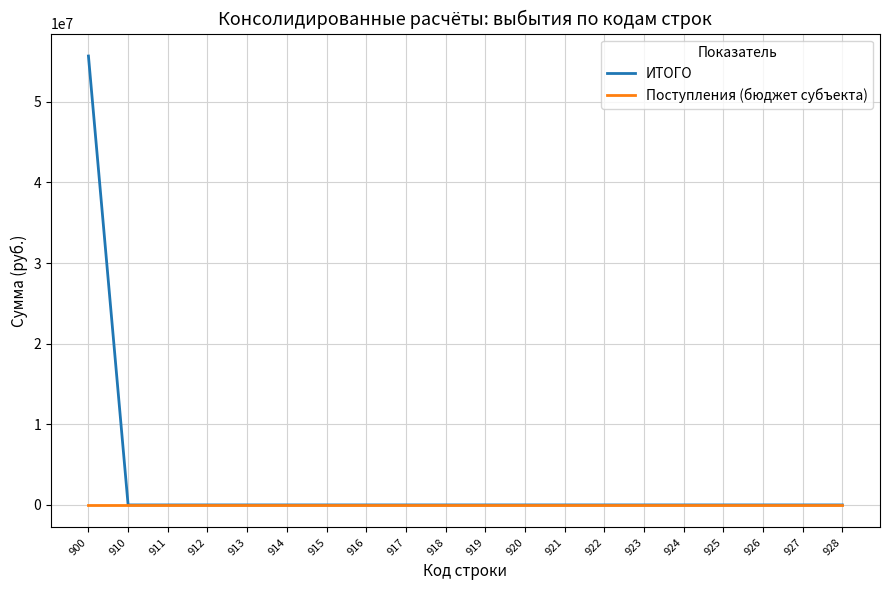

At which category is the sum across all series the highest?

900